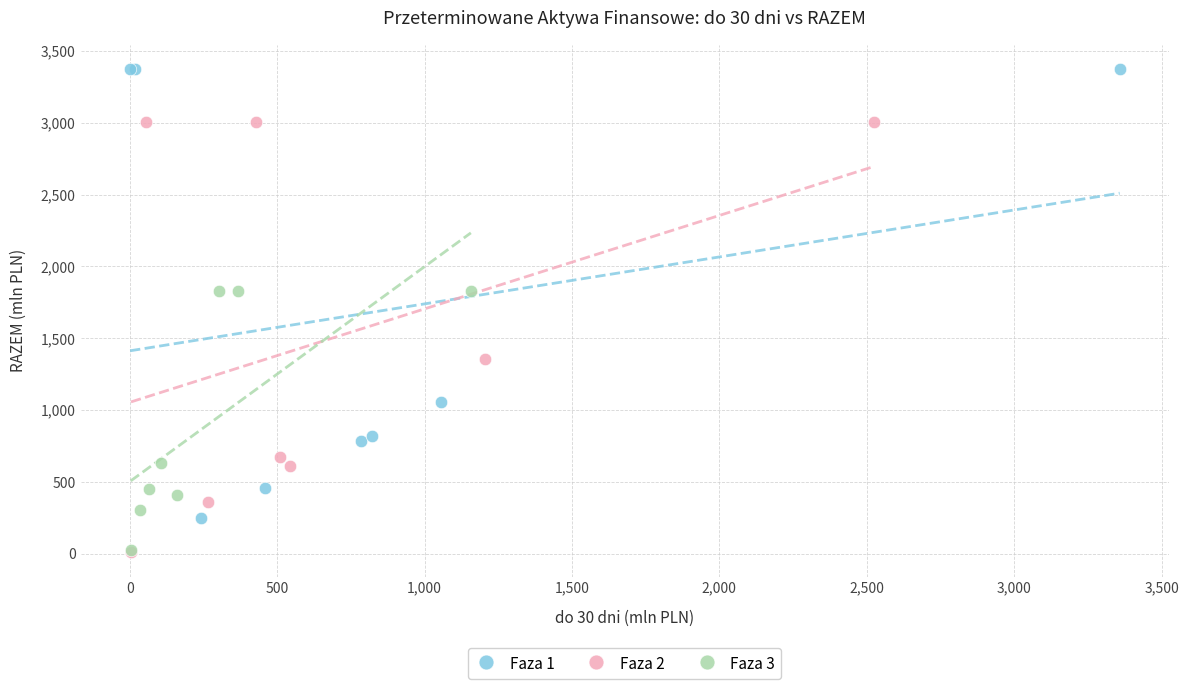

Which series contains the highest Y value?

Faza 1